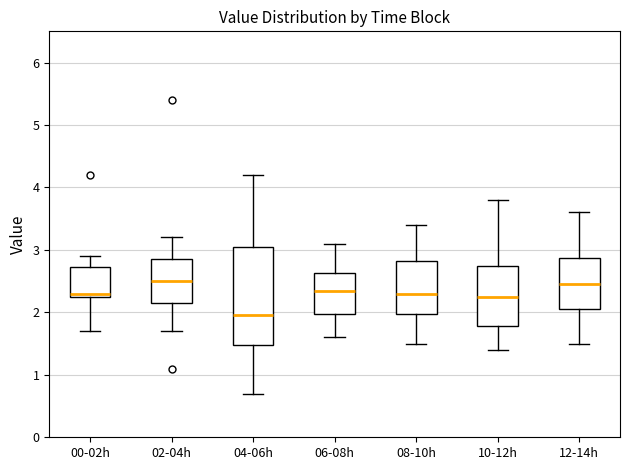

Reading left to right, transcribe this box plot: for each box, give where its median line is, the range the box spans, and where its two whiskers end, as read against the y-axis. The values are not printed on the chart, so give them approximately, as read against the axis.

00-02h: median 2.3 (just above the box's lower edge), box 2.3 to 2.7, whiskers 1.7 to 2.9
02-04h: median 2.5, box 2.2 to 2.9, whiskers 1.7 to 3.2
04-06h: median 2.0, box 1.5 to 3.1, whiskers 0.7 to 4.2
06-08h: median 2.4, box 2.0 to 2.6, whiskers 1.6 to 3.1
08-10h: median 2.3, box 2.0 to 2.8, whiskers 1.5 to 3.4
10-12h: median 2.3, box 1.8 to 2.8, whiskers 1.4 to 3.8
12-14h: median 2.5, box 2.1 to 2.9, whiskers 1.5 to 3.6